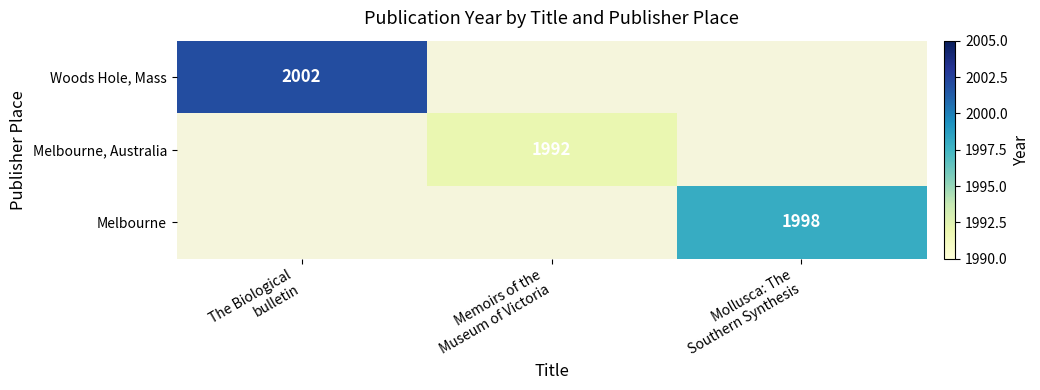

Between The Biological bulletin and Mollusca: The Southern Synthesis, which series saw the biggest shift?

Woods Hole, Mass